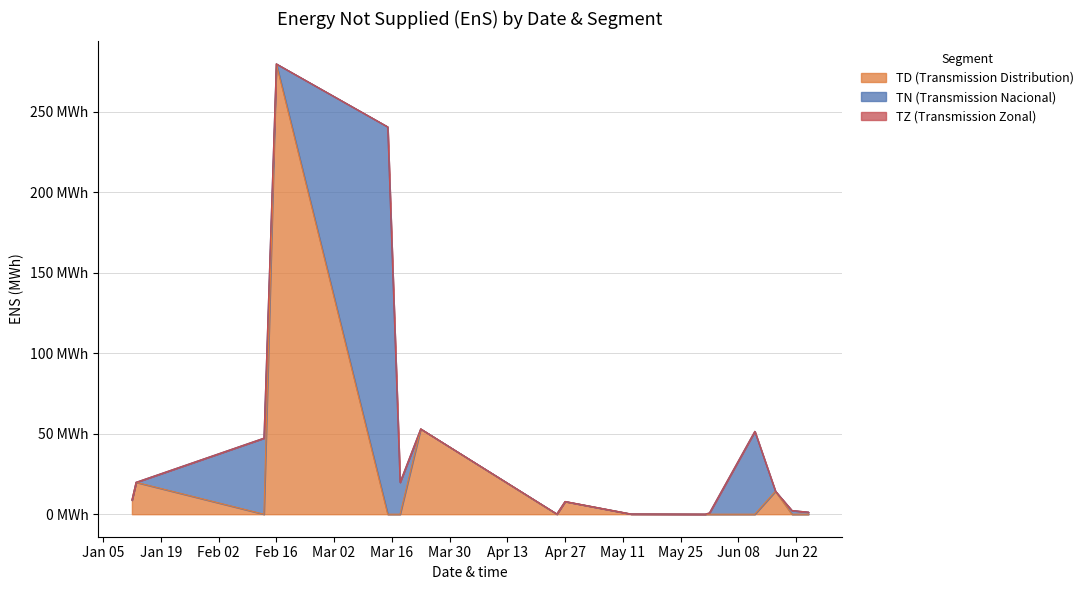

Which category has the highest value in the TD (Transmission Distribution) series?

Feb 16